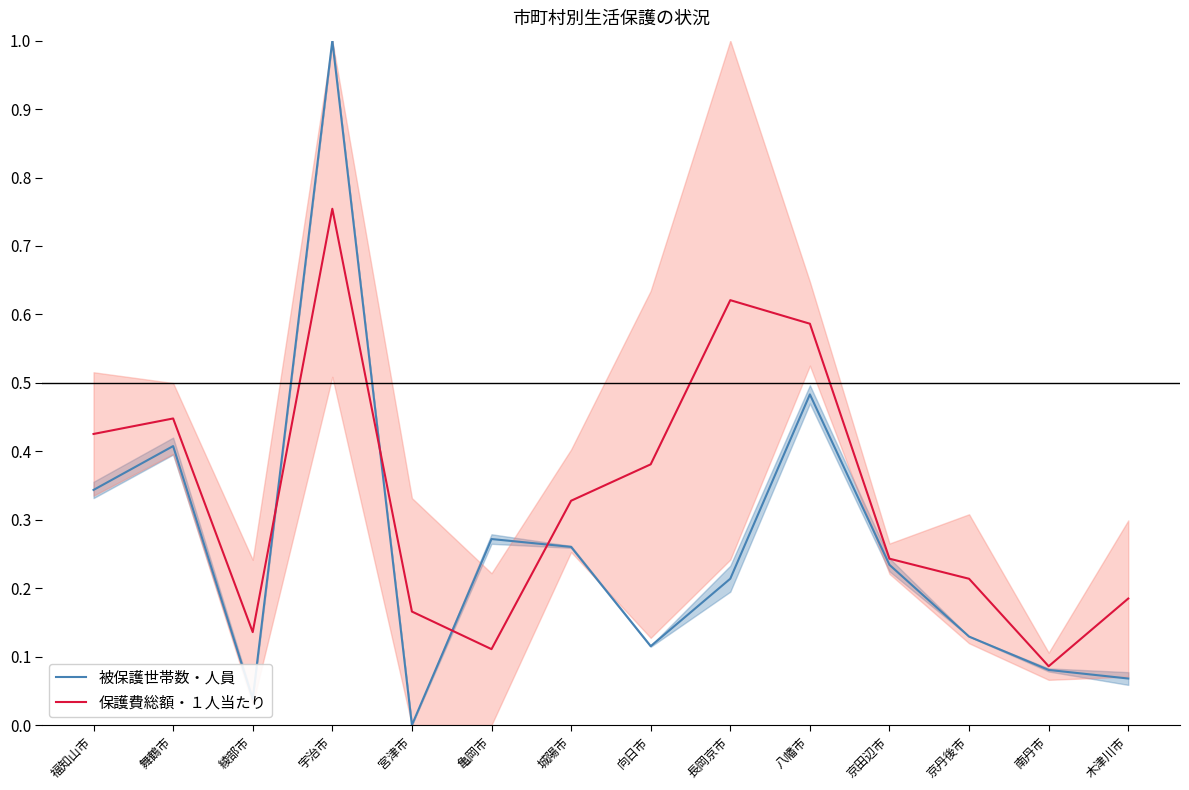

What is the difference between the highest and lowest values at 城陽市?

0.1